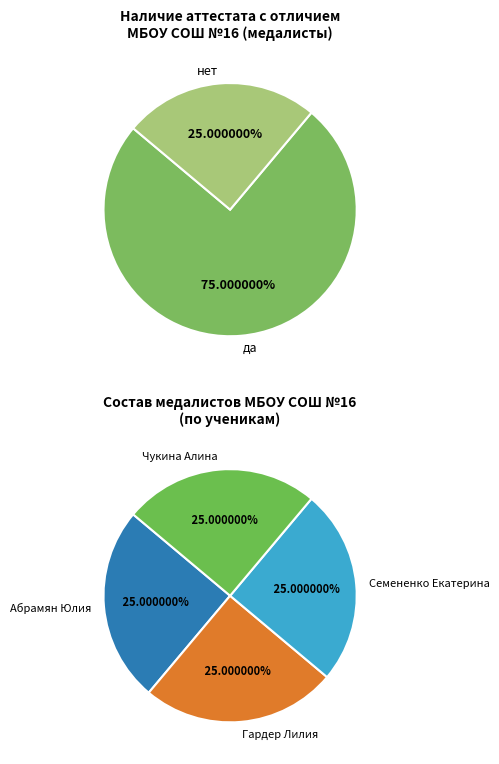

Is it true that Чукина Алина is 32% of the pie?

False